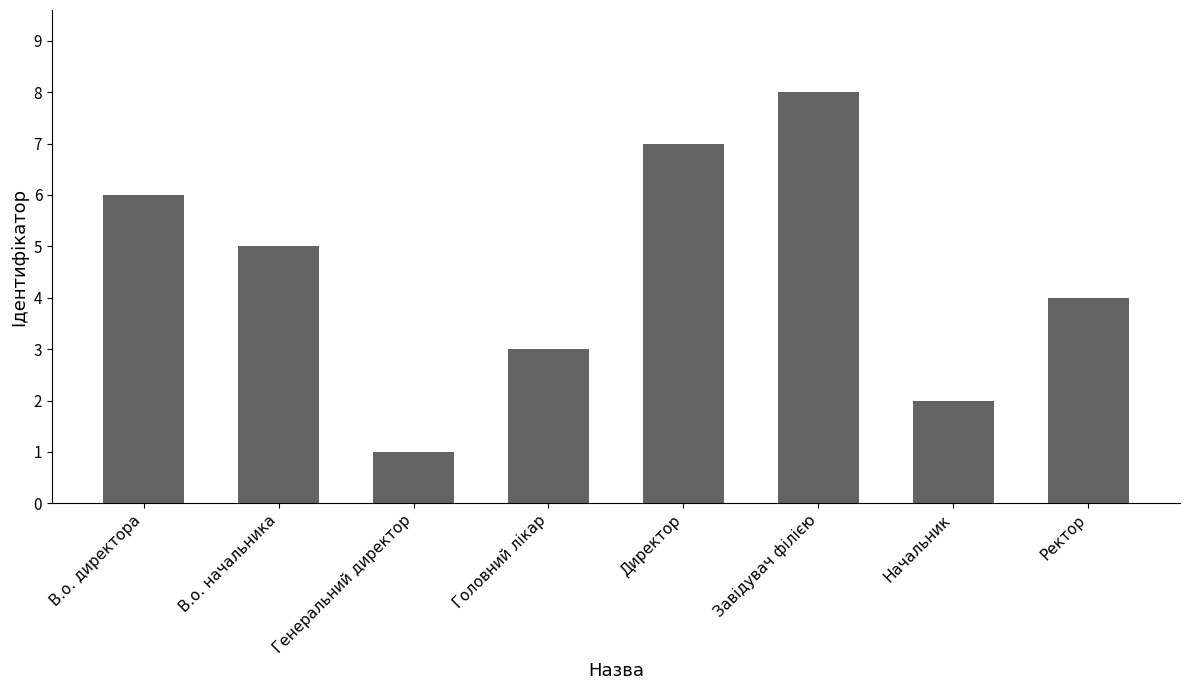

What is the label of the 3rd bar from the left?

Генеральний директор